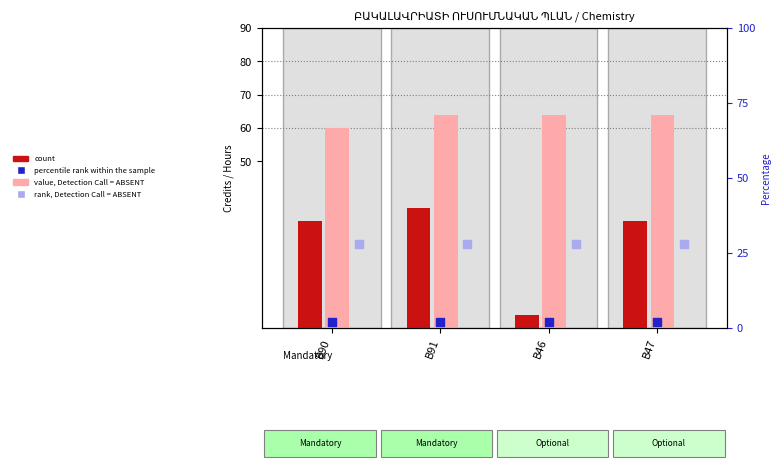

At which category is the sum across all series the highest?

B91